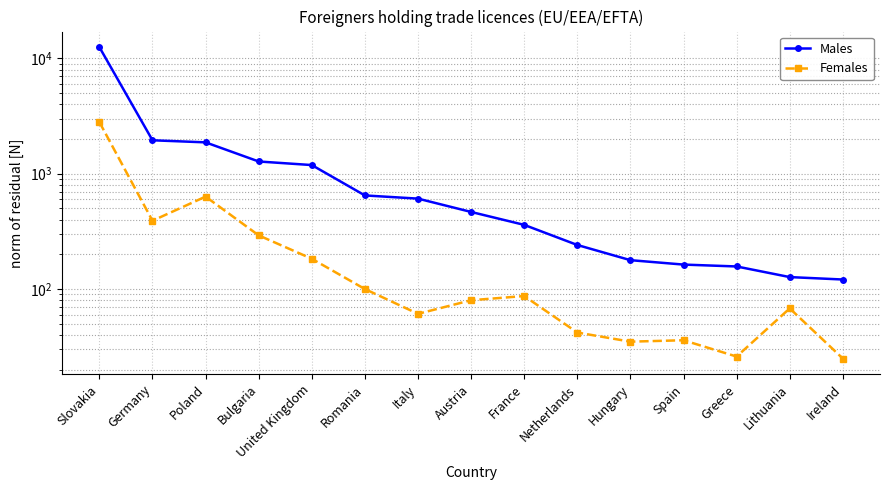

The Females series shows 64 at Netherlands. True or false?

False